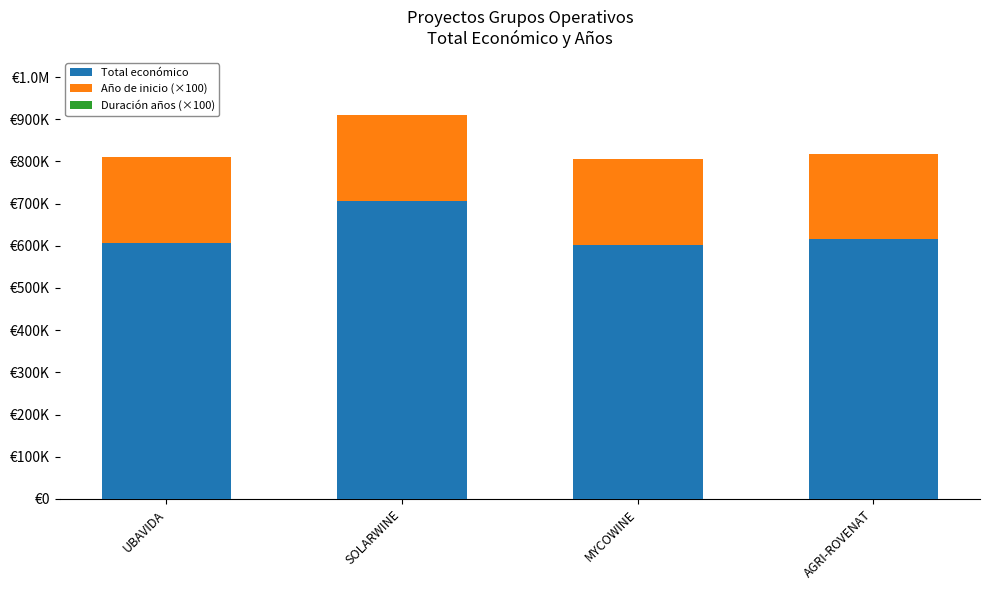

Are the bars horizontal?

No